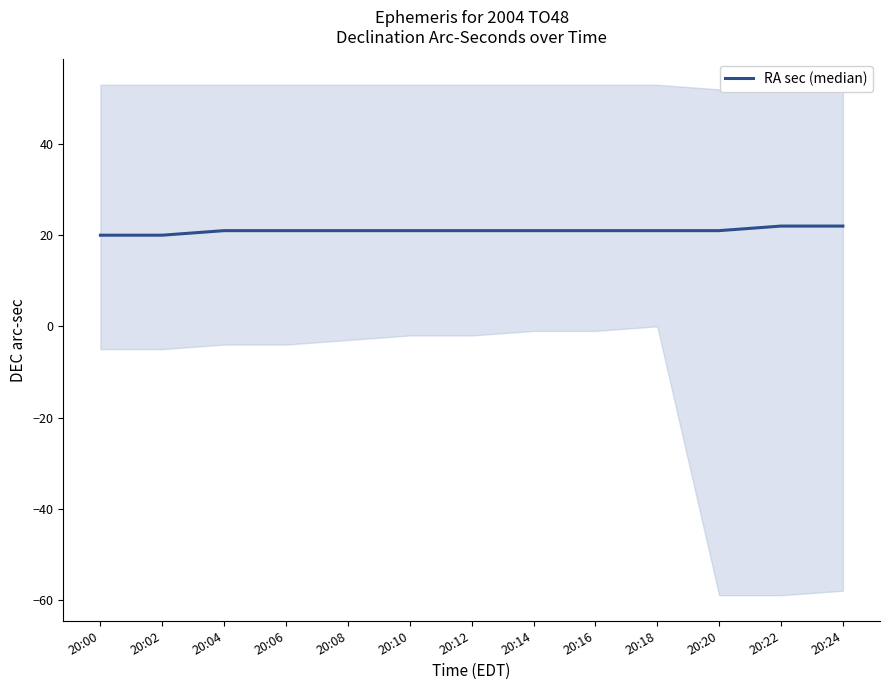

Does the chart display data point markers on the line(s)?

No